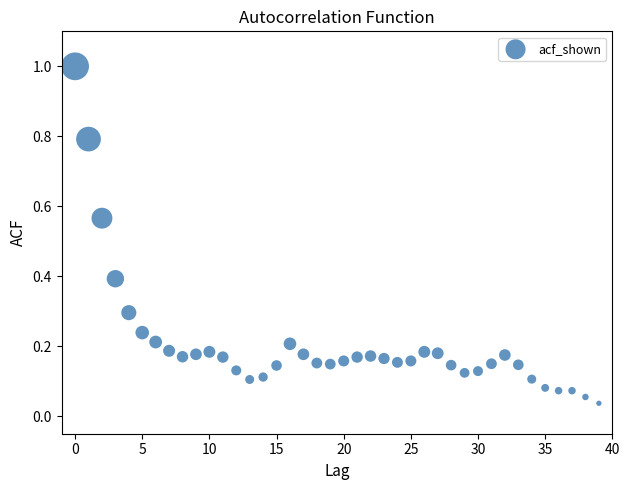

What is the range of Y values (max minus min)?

1.0